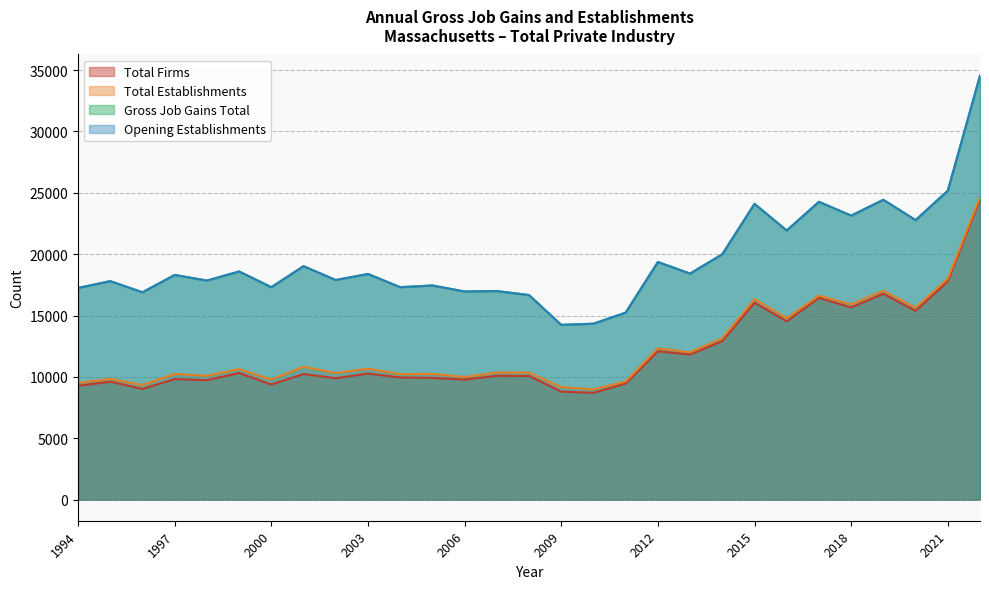

Which category has the lowest value in the Opening Establishments series?

2009